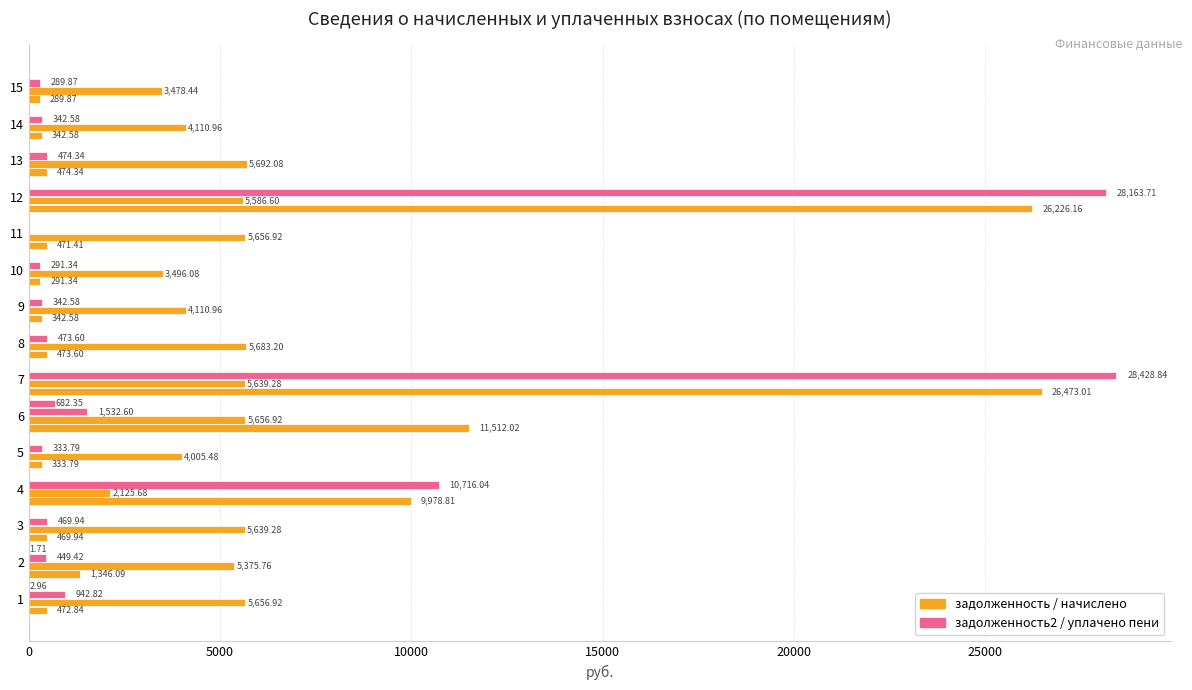

Reading right to left, list all the values displayed in this chart.

задолженность (col_1): 289.9	342.6	474.3	26226.2	471.4	291.3	342.6	473.6	26473.0	11512.0	333.8	9978.8	469.9	1346.1	472.8
начислено (col_3): 3478.4	4111.0	5692.1	5586.6	5656.9	3496.1	4111.0	5683.2	5639.3	5656.9	4005.5	2125.7	5639.3	5375.8	5656.9
задолженность2 (col_6): 289.9	342.6	474.3	28163.7	0.0	291.3	342.6	473.6	28428.8	1532.6	333.8	10716.0	469.9	449.4	942.8
уплачено пени (col_8): 0.0	0.0	0.0	0.0	0.0	0.0	0.0	0.0	0.0	682.4	0.0	0.0	0.0	1.7	3.0